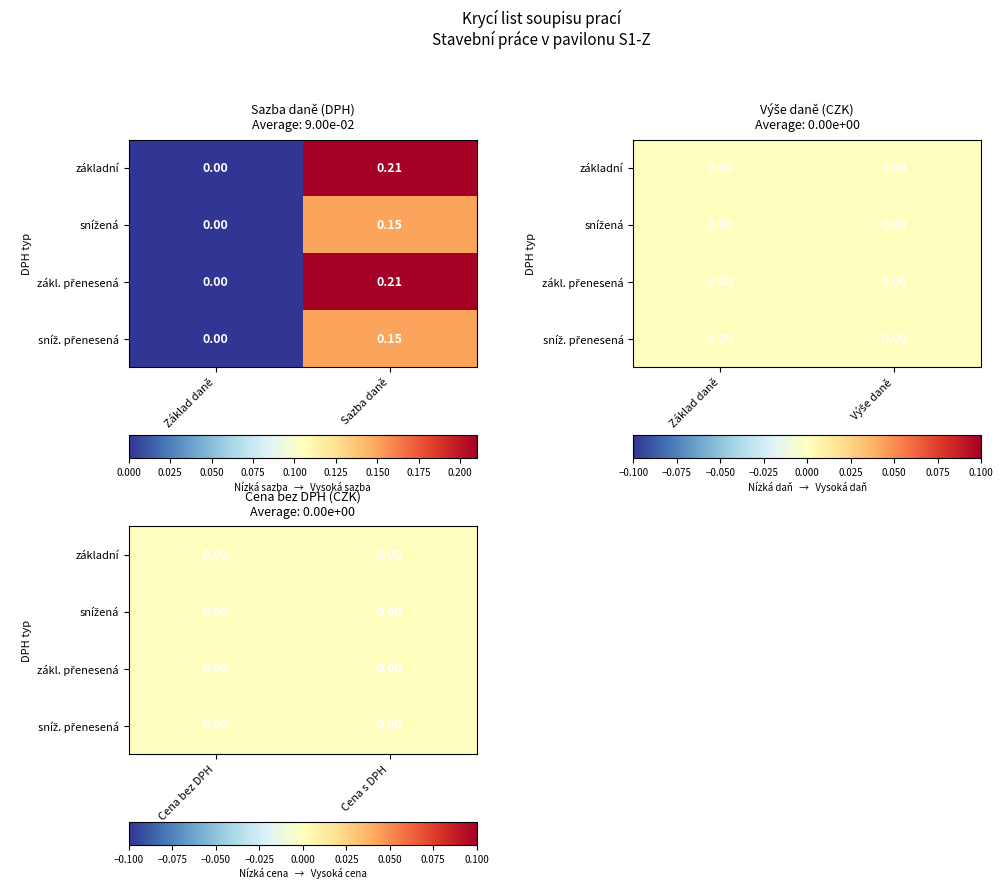

Is it true that DPH základní equals 0.1 at snížená DPH?

False